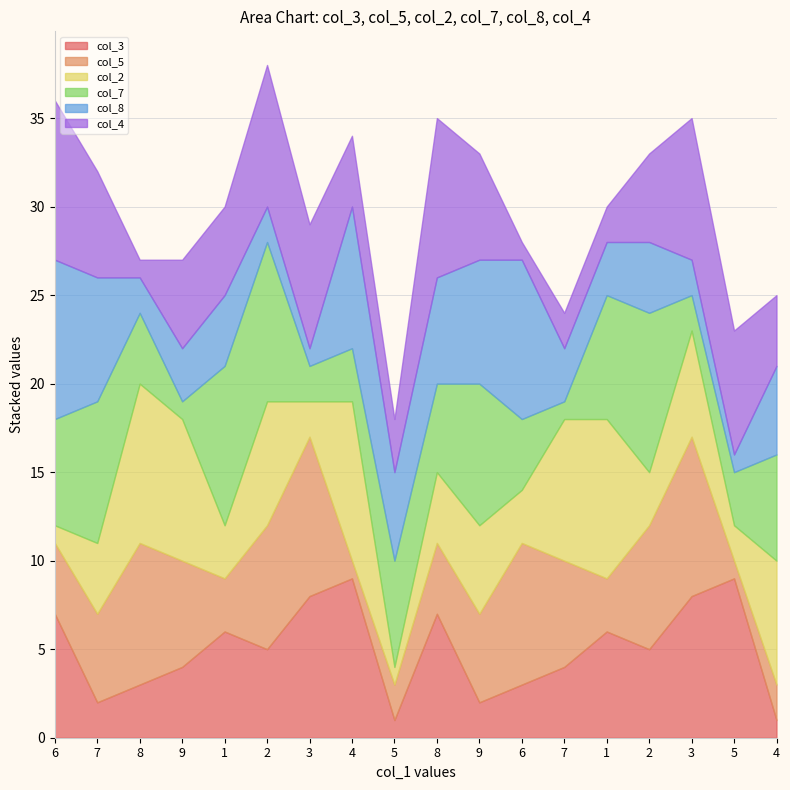

True or false: col_8 has a value of 1 at 3.

True